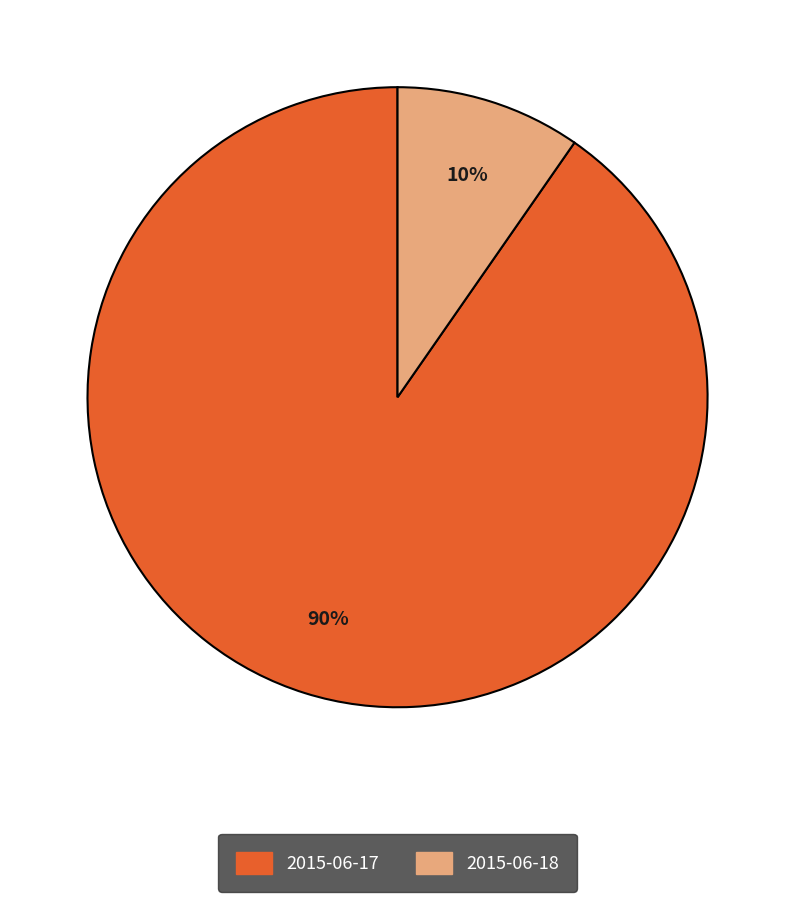

To the nearest percent, what is the combined percentage of 2015-06-18 and 2015-06-17?

100%